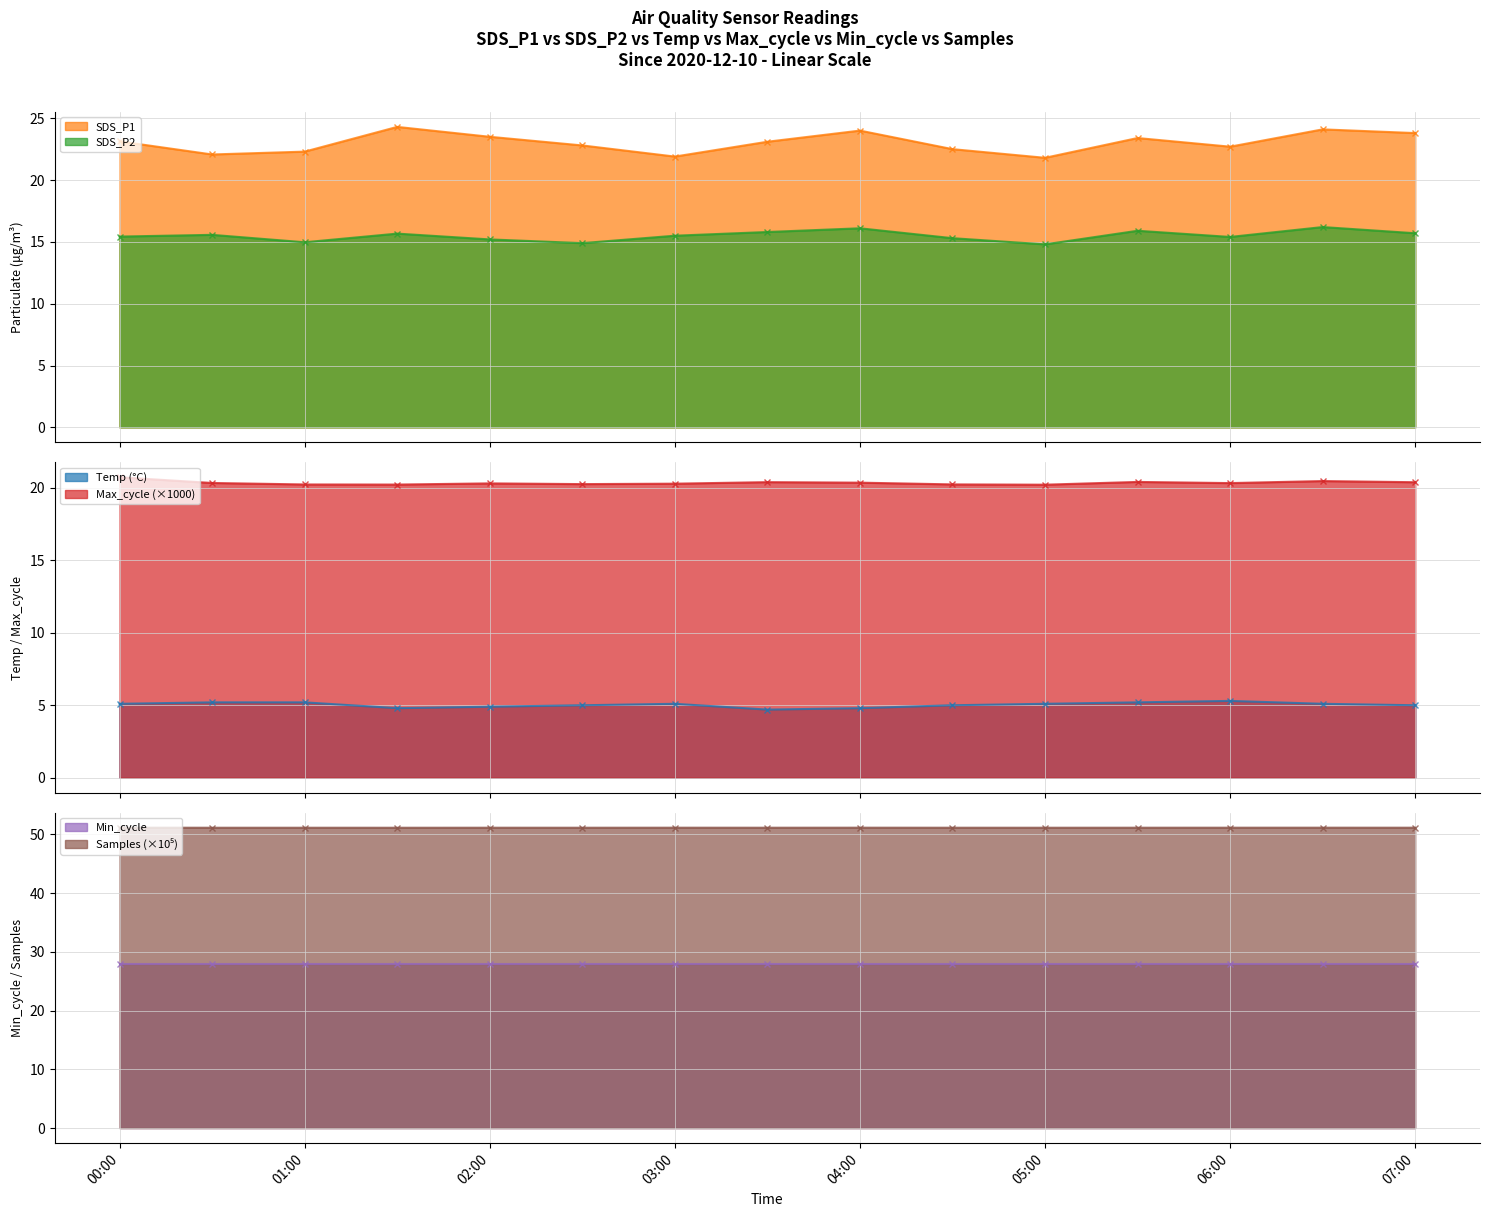

What is the value of the SDS_P1 point at the 10th from the left?

22.5